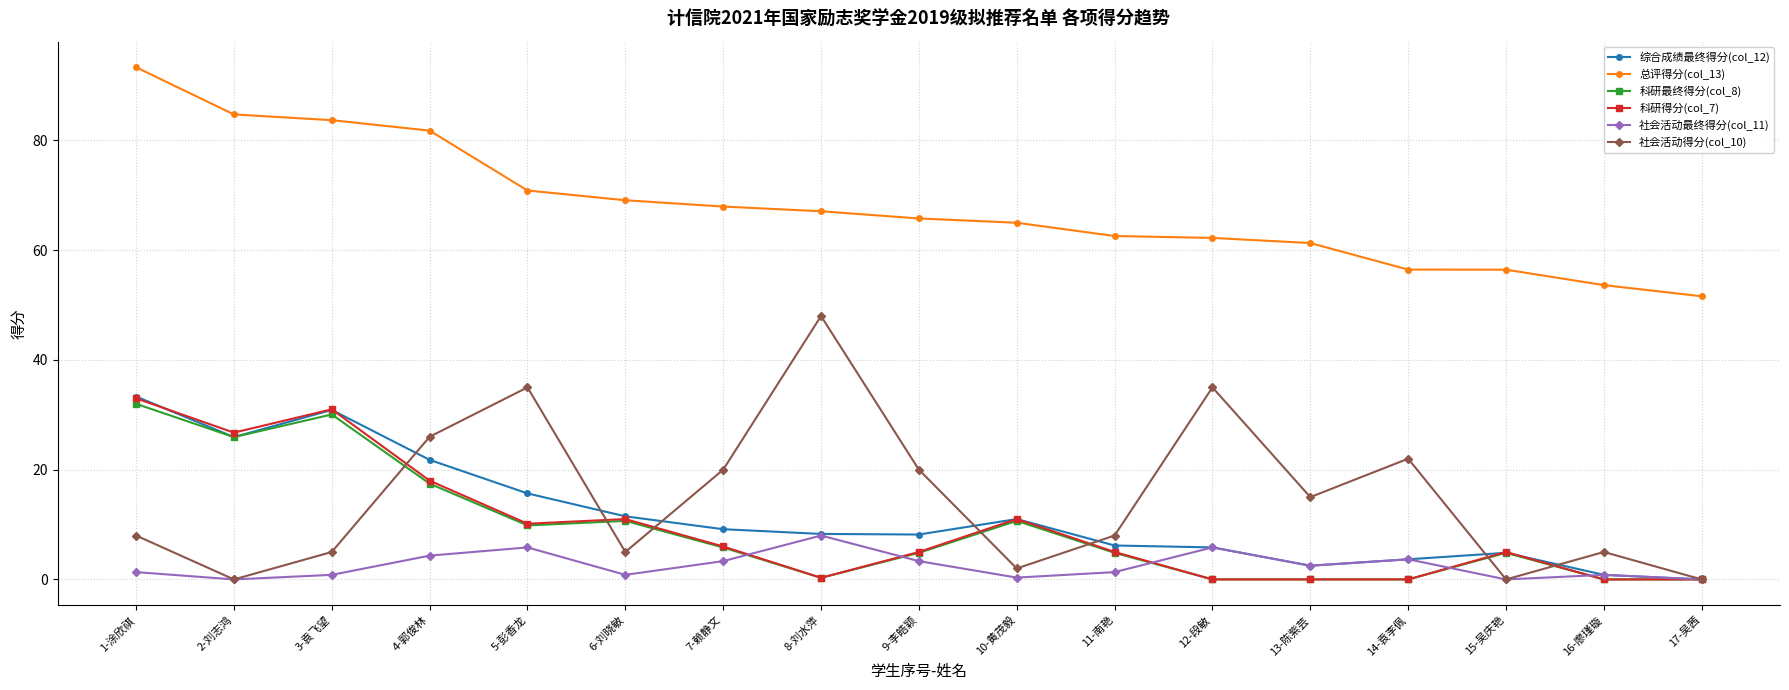

True or false: 总评得分(col_13) and 科研得分(col_7) intersect in this chart.

False